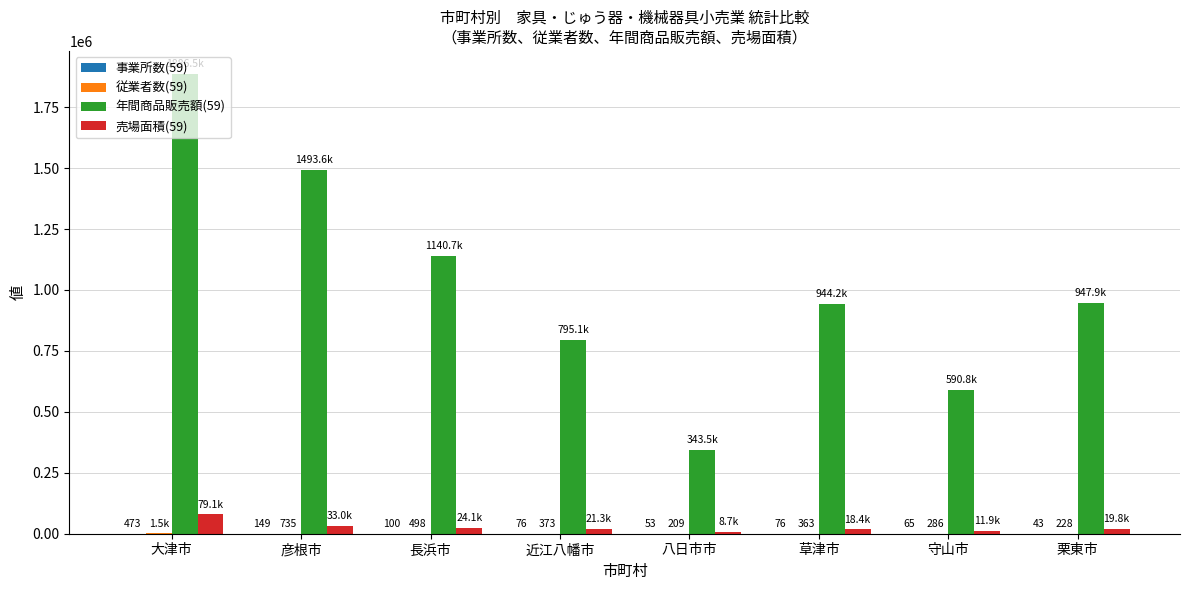

Which series has the largest total across all categories?

年間商品販売額(59)